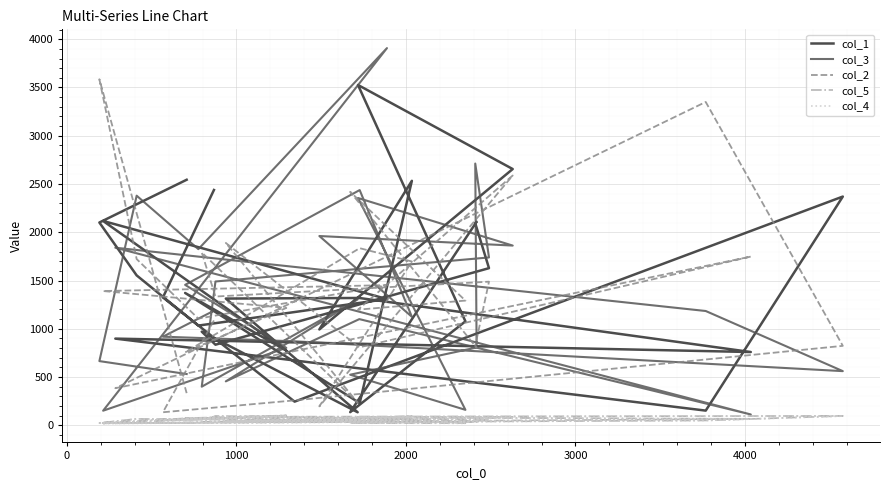

What is the value of the col_1 point at the 23rd from the left?

1371.0